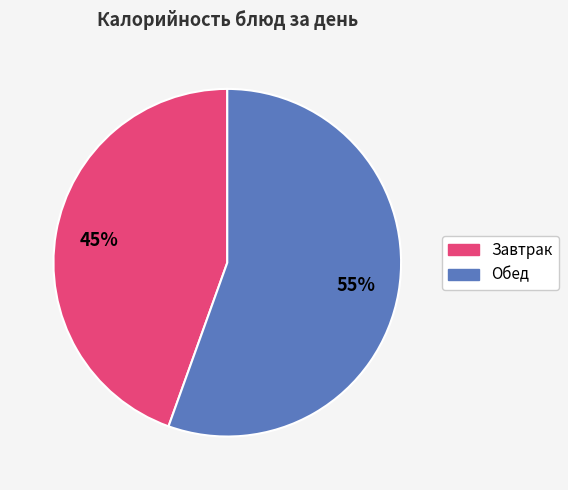

Does any single category account for the majority?

Yes